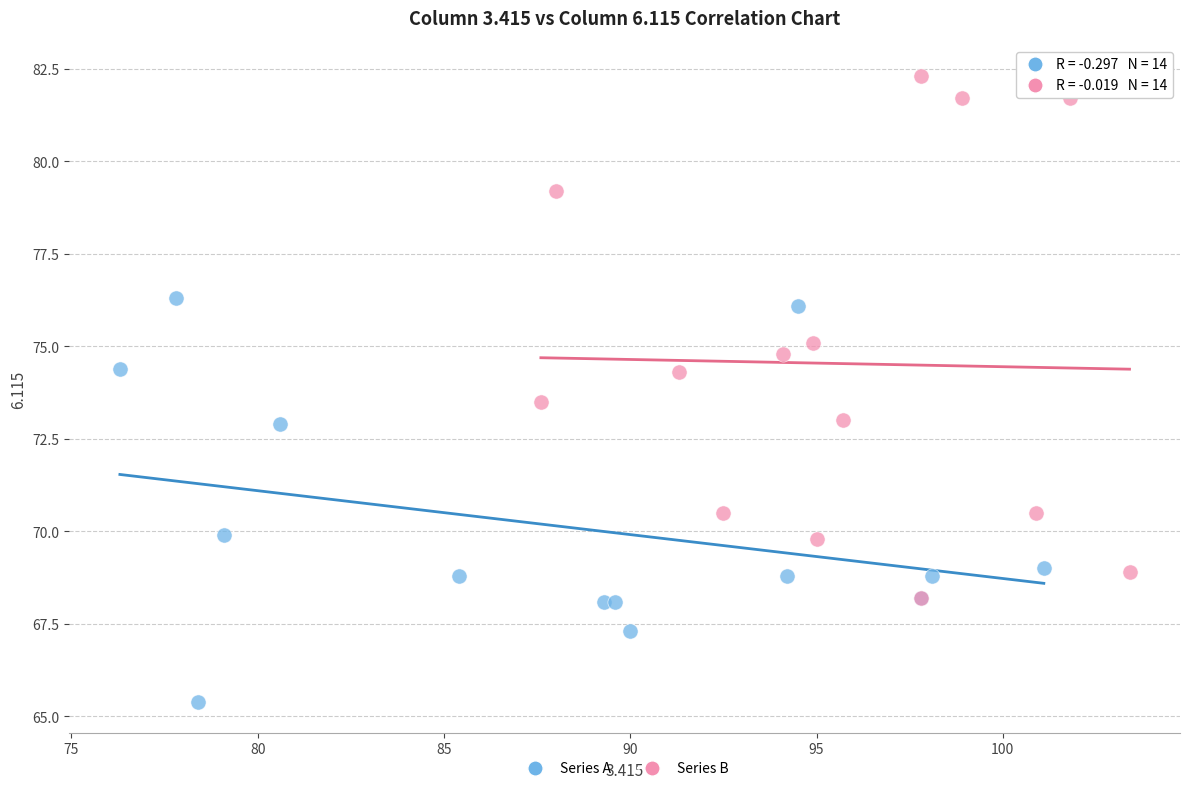

Which series reaches the minimum Y coordinate?

Series A